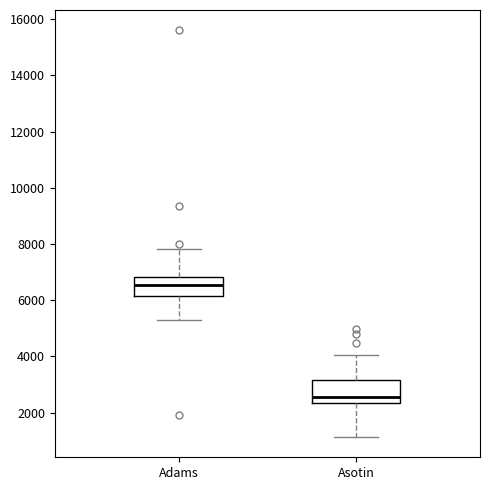

Reading left to right, read every box against the y-axis: the position of its median line, the range the box covers, and the ends of its whiskers. The values are not printed on the chart, so give them approximately, as read against the axis.

Adams: median 6600, box 6200 to 6800, whiskers 5400 to 7800
Asotin: median 2600, box 2400 to 3200, whiskers 1200 to 4000